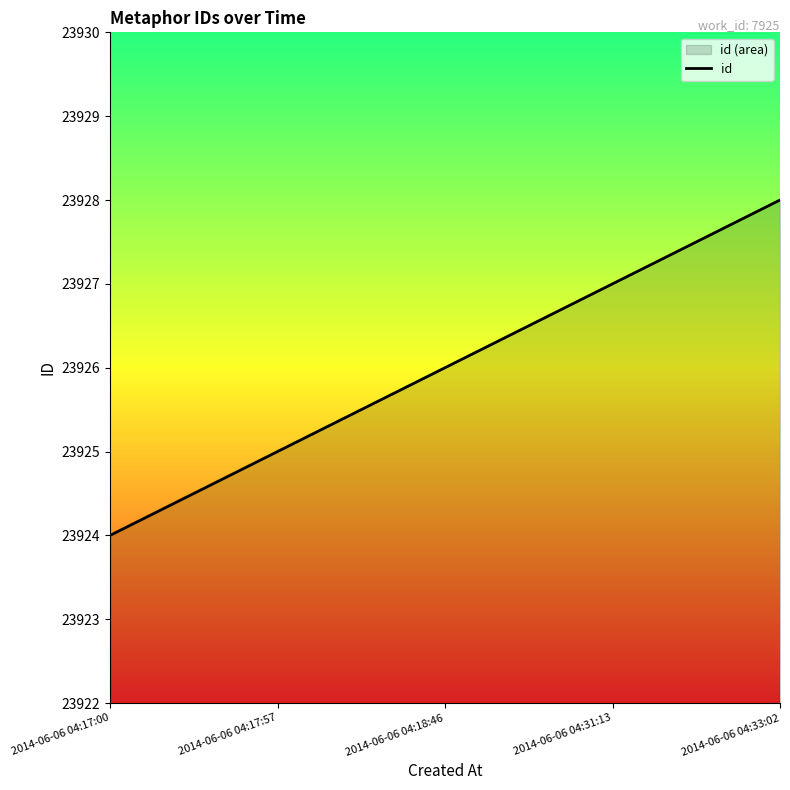

What is the value of the 5th point from the left?

23928